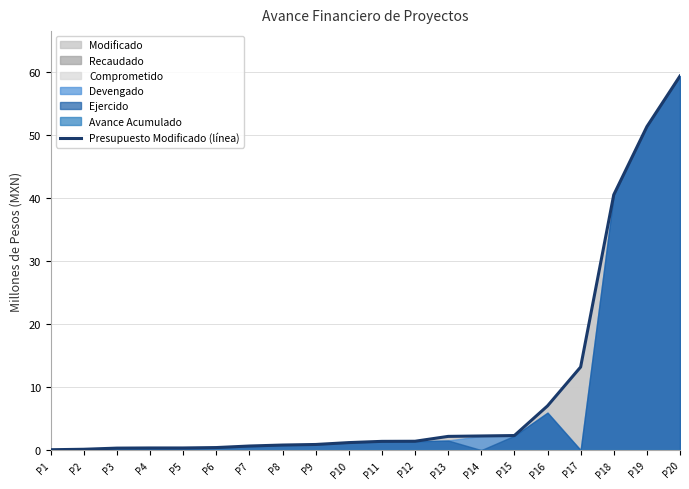

True or false: the data shows 0.6 at P7.

True